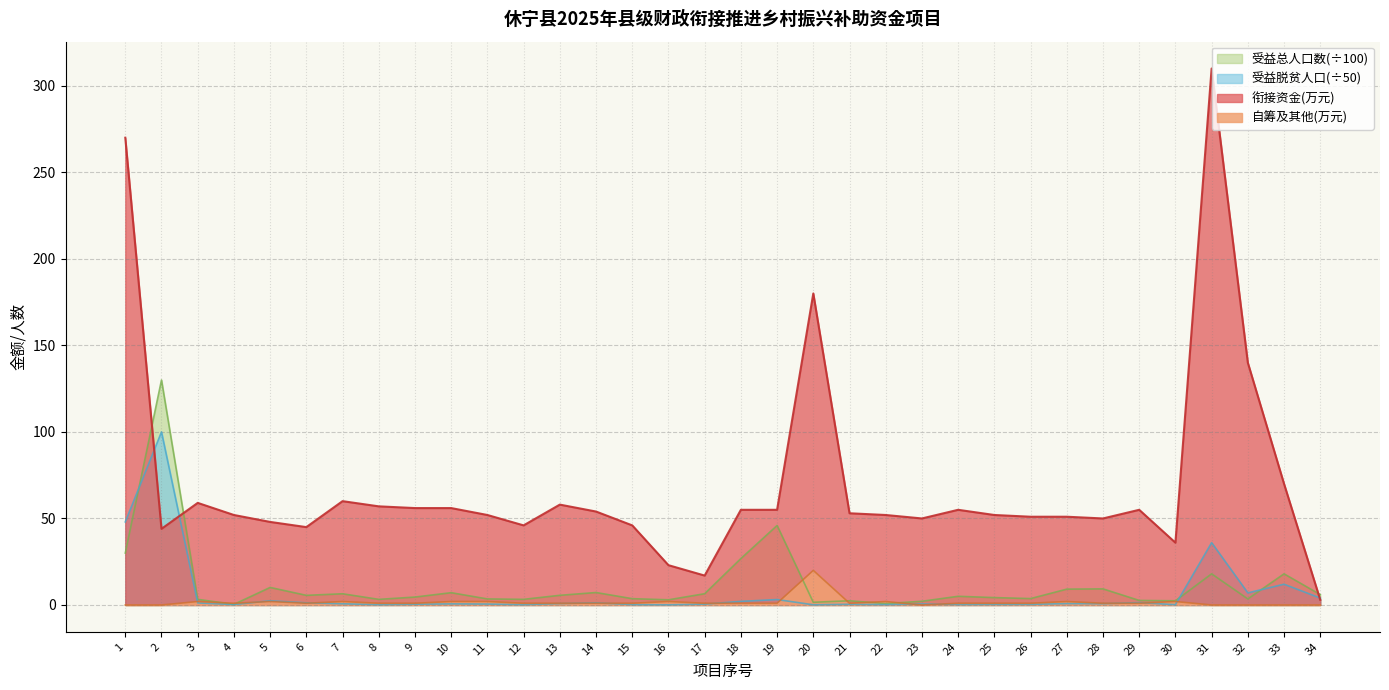

What are all the series names shown in the legend?

受益总人口数(÷100), 受益脱贫人口(÷50), 衔接资金(万元), 自筹及其他(万元)